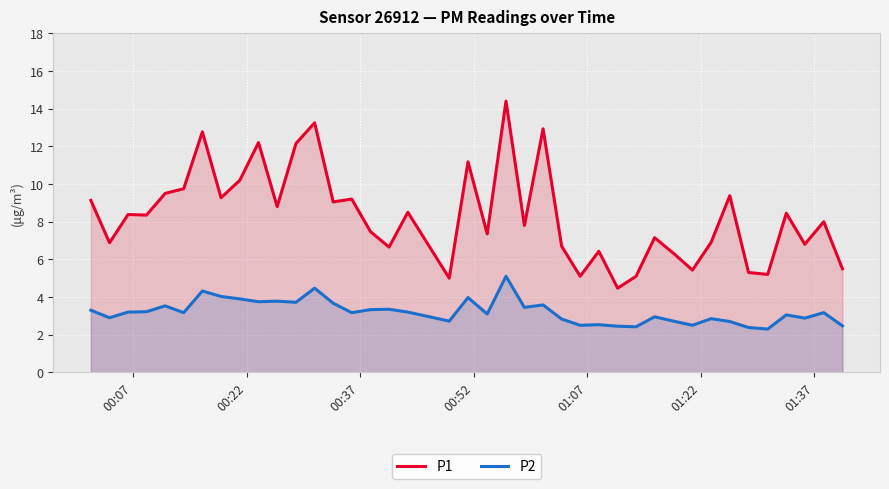

What is the difference between the maximum and minimum values in the P2 series?

2.8